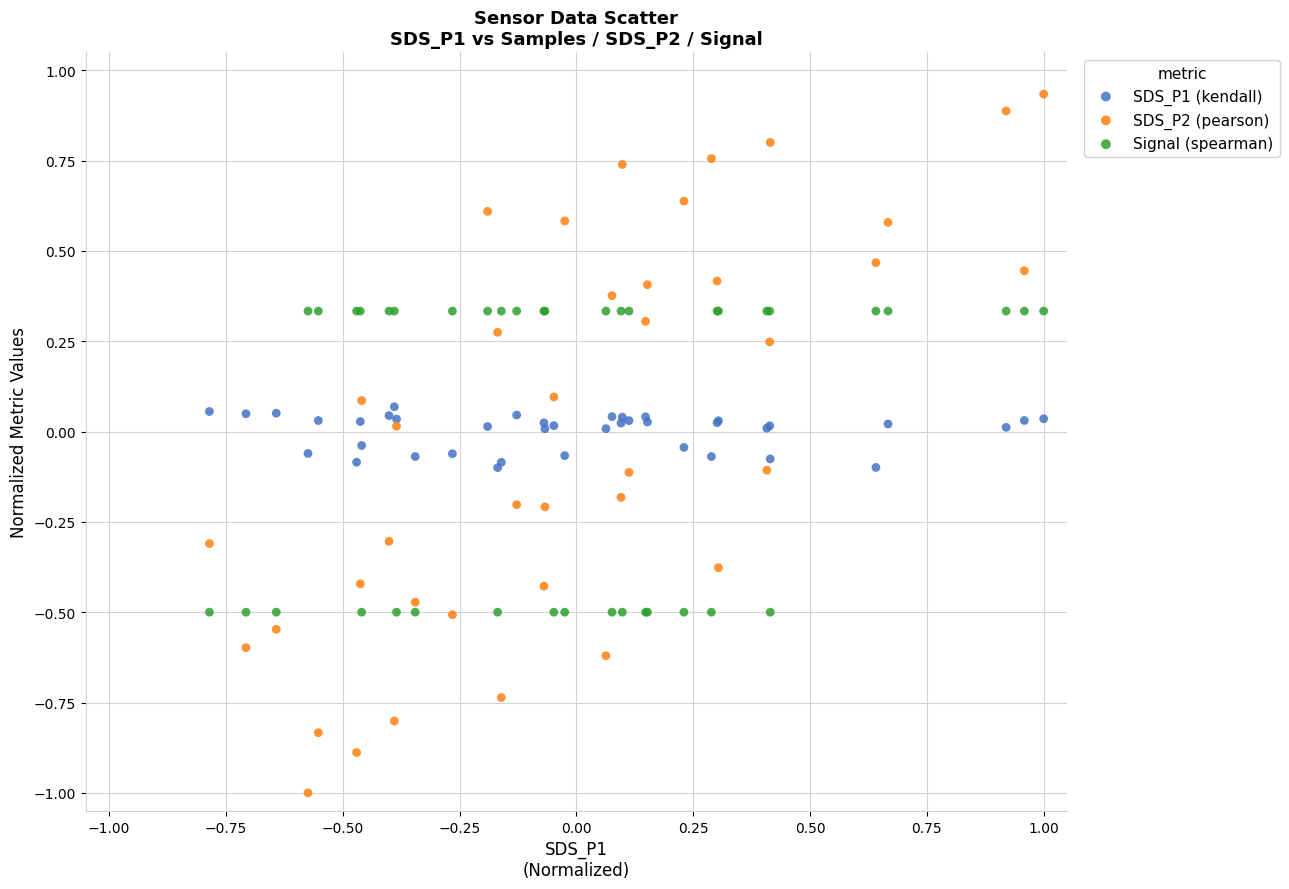

Which series contains the highest Y value?

SDS_P2 (pearson)